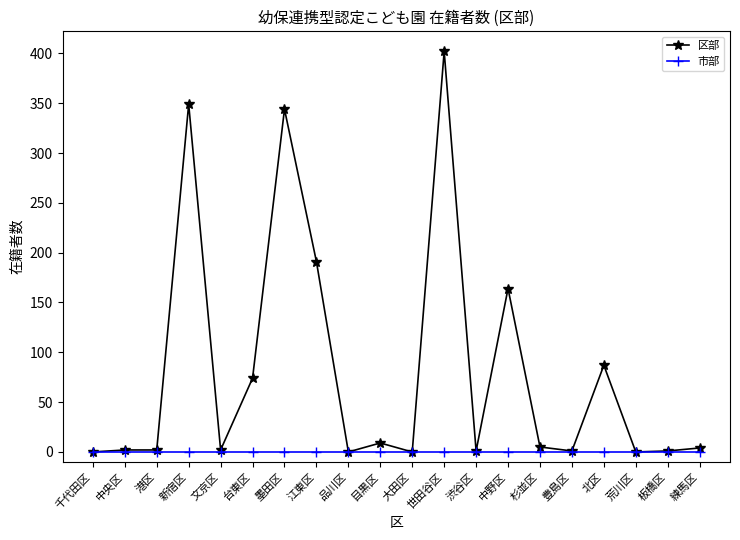

Between 新宿区 and 文京区, which series saw the biggest shift?

区部